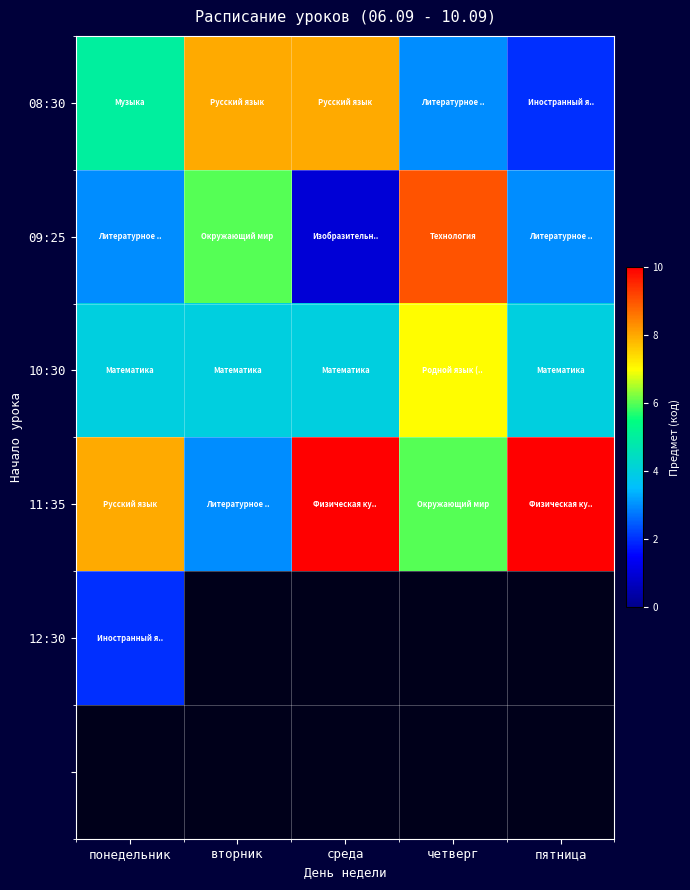

Which series changed the most between понедельник and пятница?

row_0